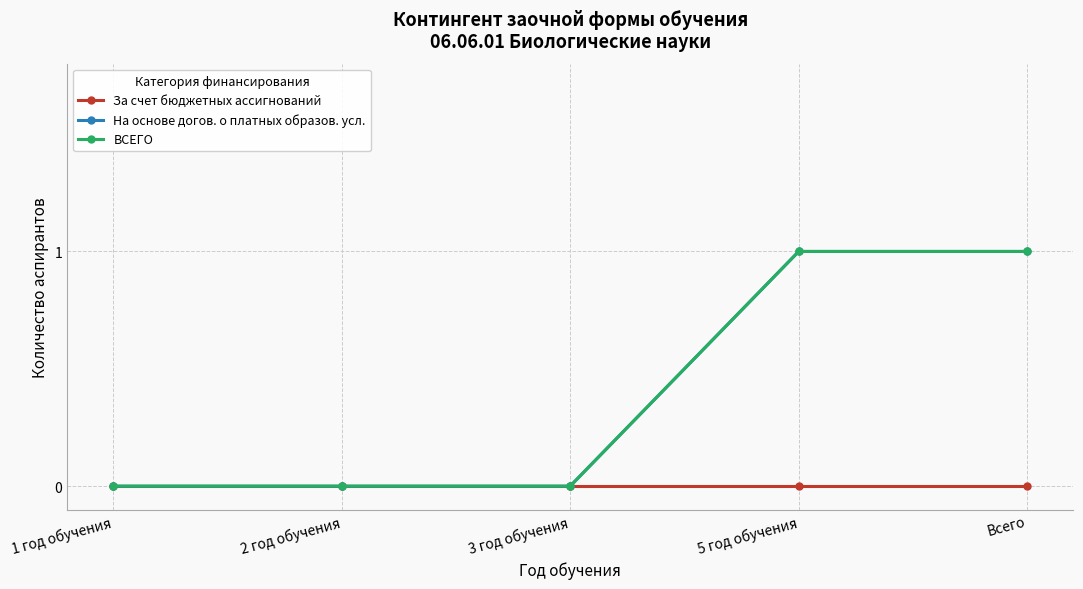

Does the chart have visible grid lines?

Yes